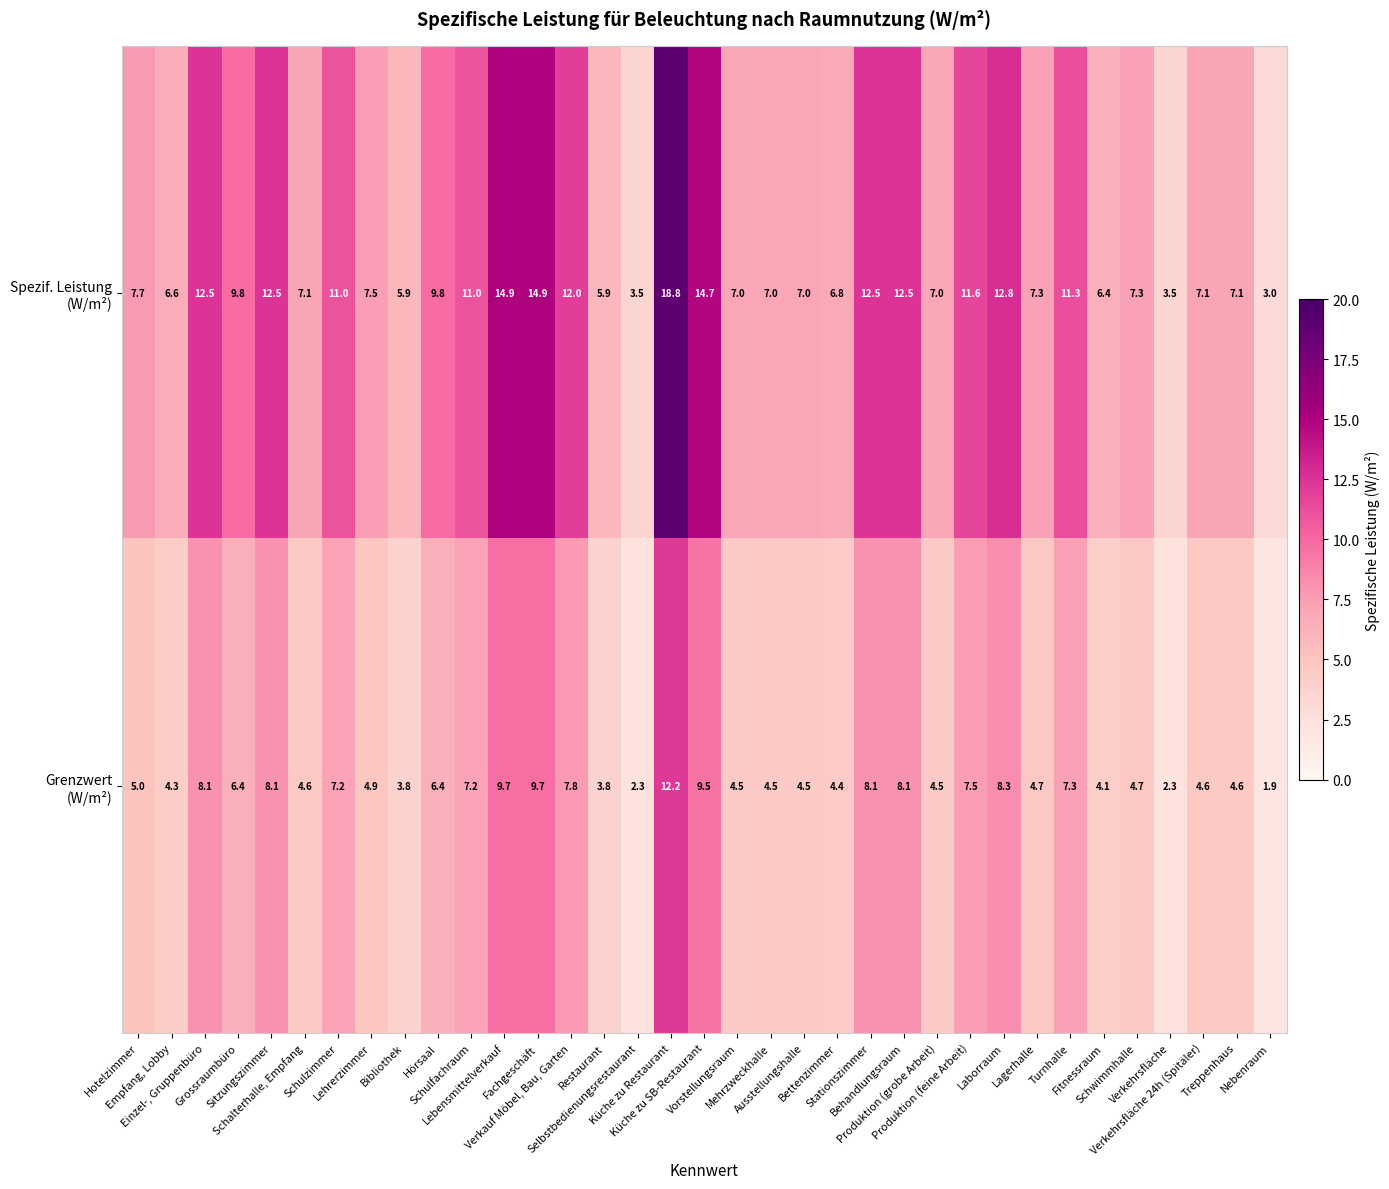

At how many categories does at least one series exceed 5?

32